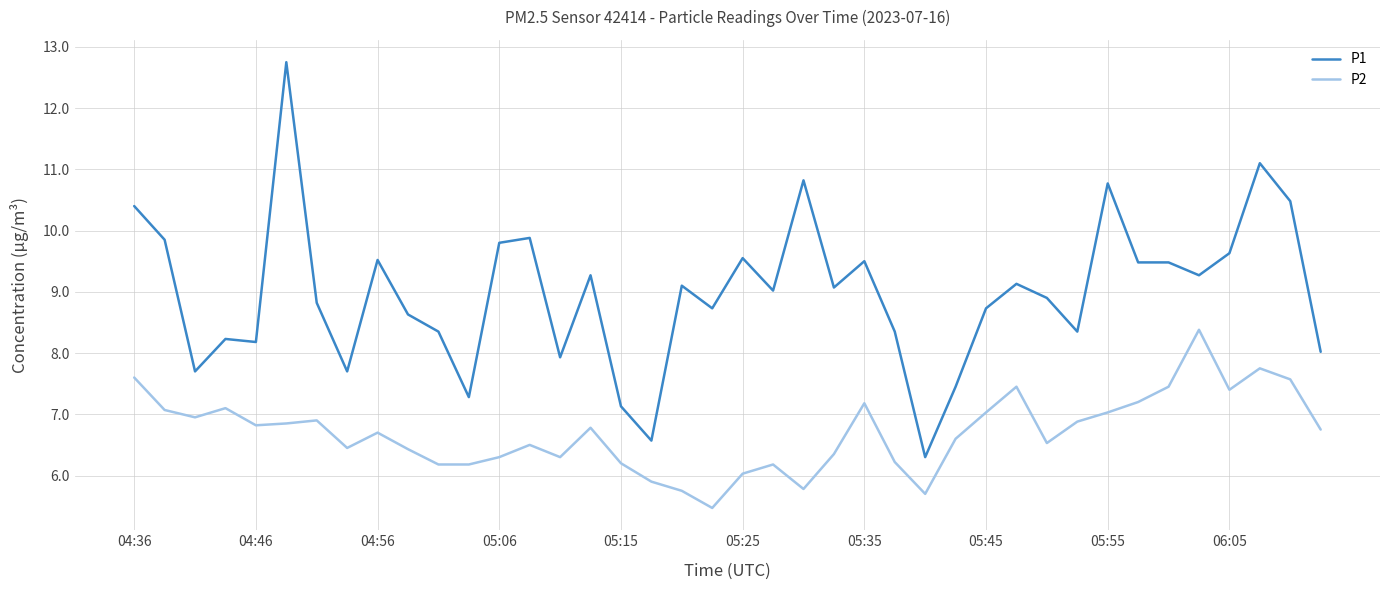

True or false: P2 and P1 intersect in this chart.

False